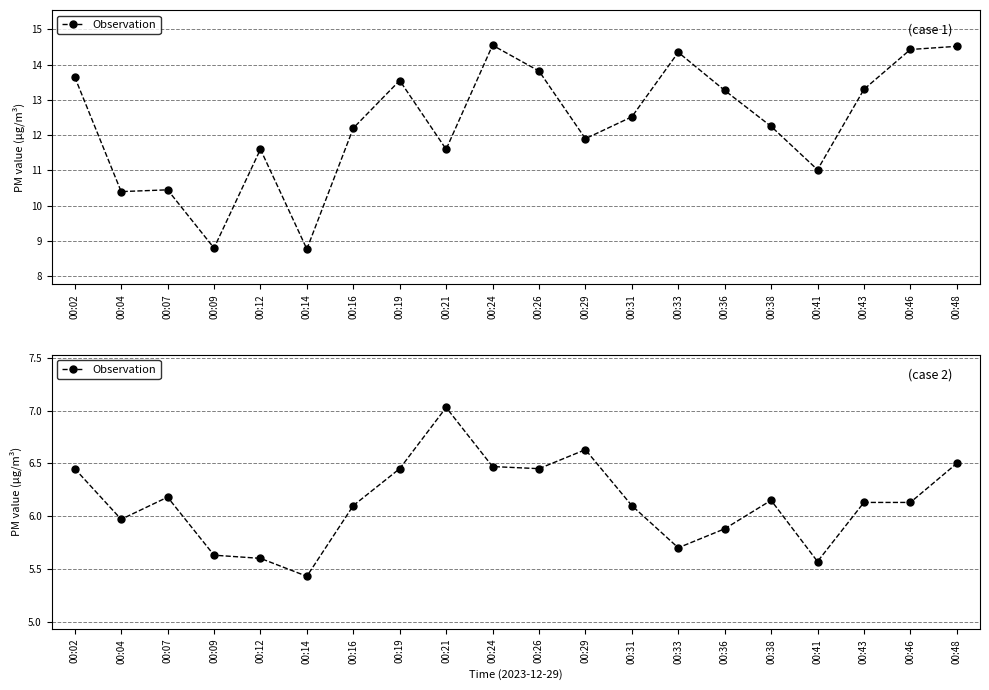

How many lines are shown in the chart?

1